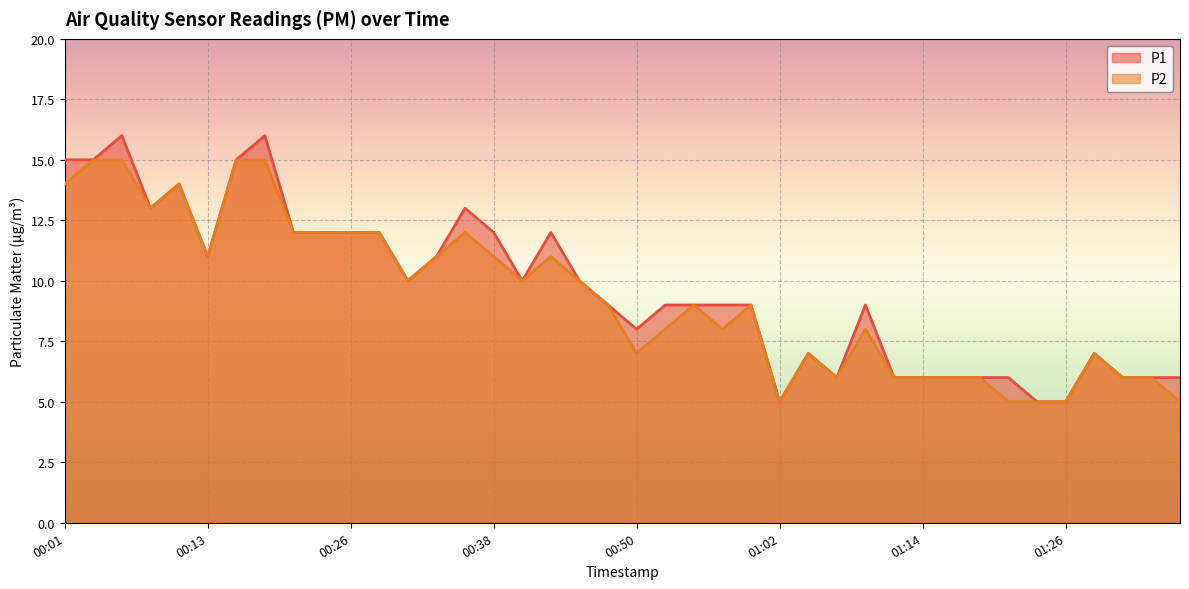

Reading left to right, transcribe all the data shown in this chart.

P1: 15	15	16	13	14	11	15	16	12	12	12	12	10	11	13	12	10	12	10	9	8	9	9	9	9	5	7	6	9	6	6	6	6	6	5	5	7	6	6	6
P2: 14	15	15	13	14	11	15	15	12	12	12	12	10	11	12	11	10	11	10	9	7	8	9	8	9	5	7	6	8	6	6	6	6	5	5	5	7	6	6	5